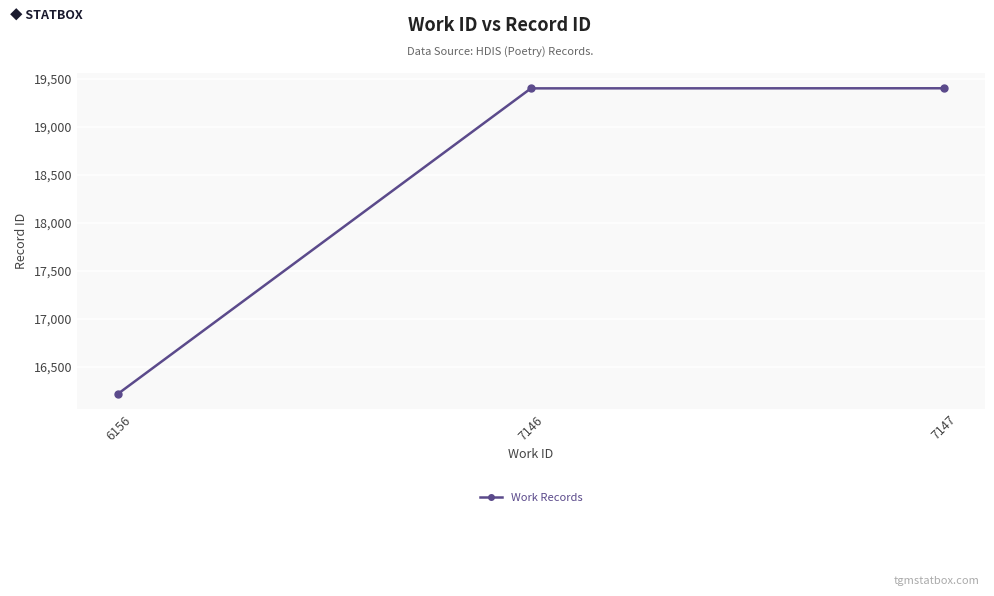

Approximately how many times larger is the value at 7147 compared to 7146?

1.0